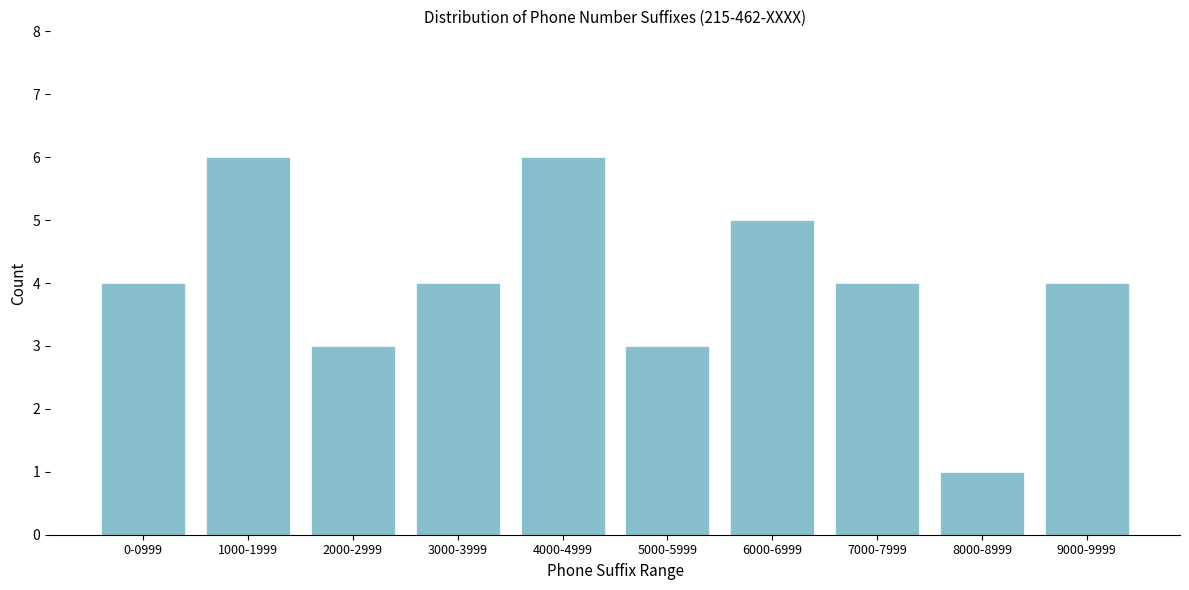

Reading right to left, list all the values displayed in this chart.

9000-9999=4	8000-8999=1	7000-7999=4	6000-6999=5	5000-5999=3	4000-4999=6	3000-3999=4	2000-2999=3	1000-1999=6	0-0999=4